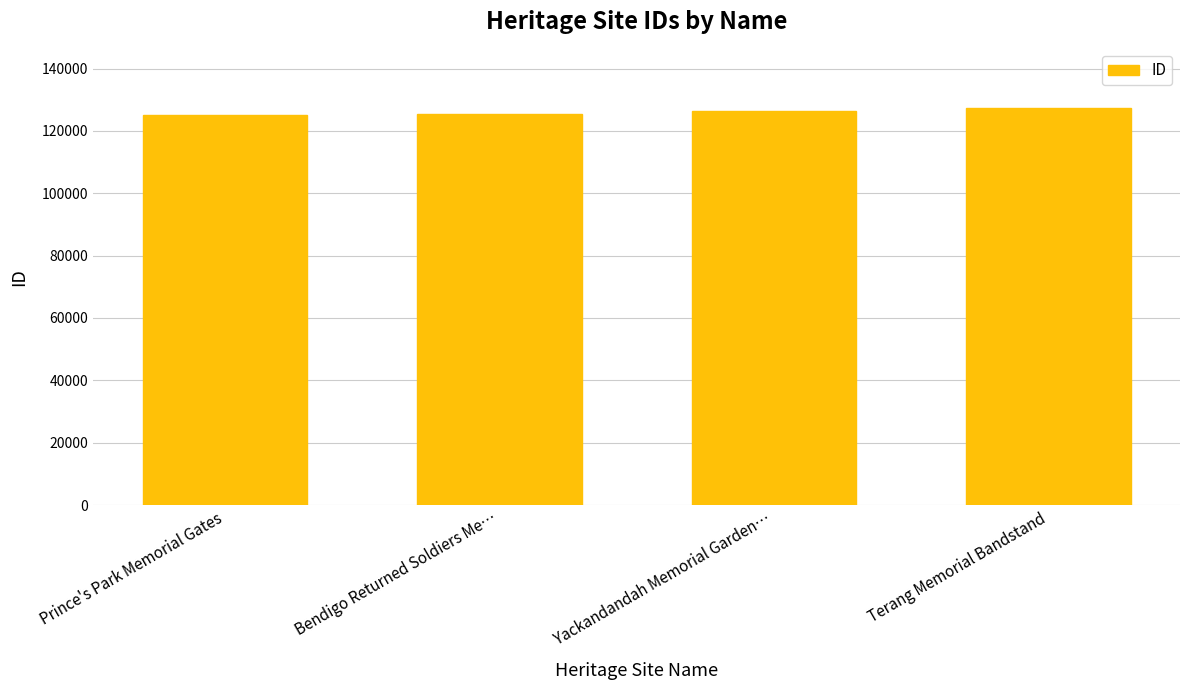

What is the greatest value displayed?

127332